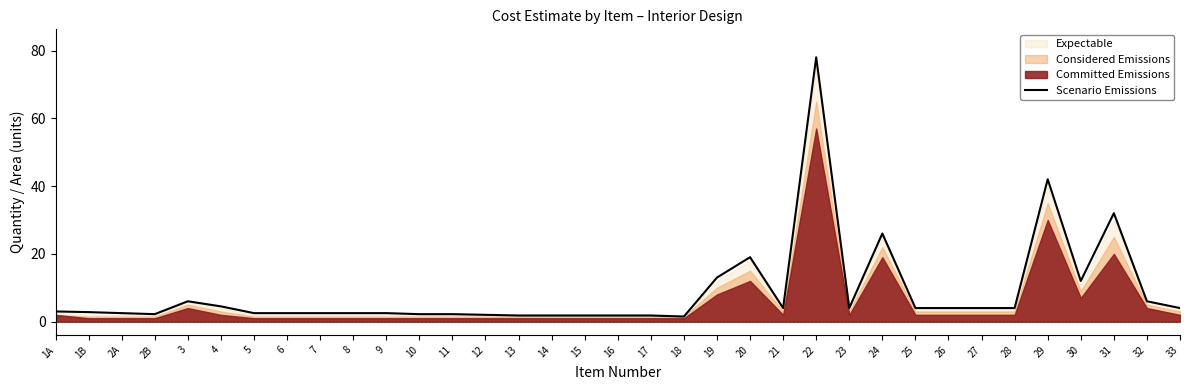

What is the change in value from 1B to 28?

+1.2